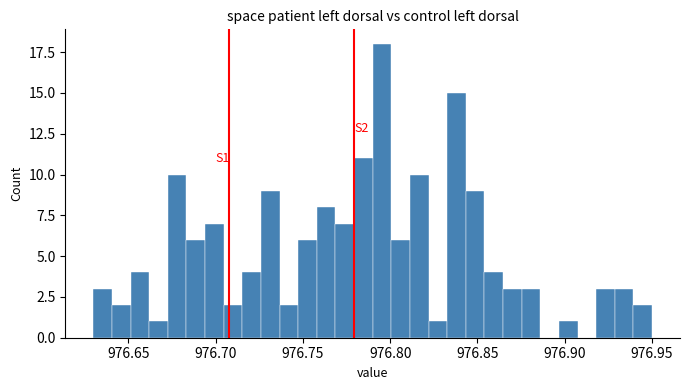

Around what value on the x-axis is the tallest bar? Give the approximate position of its centre, as read against the axis.

976.795